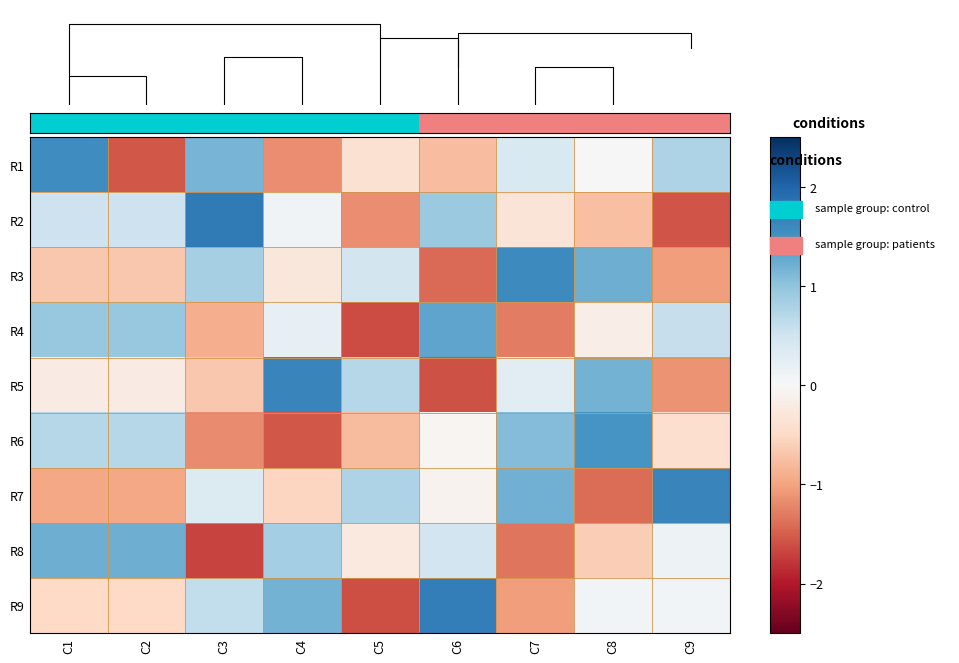

Is the value of R3 at C9 greater than the value of R9 at C7?

Yes